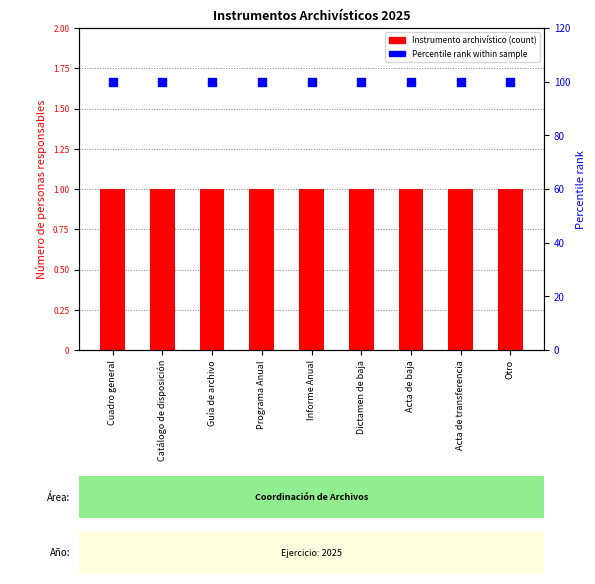

Which series has the largest Y range (max minus min)?

Instrumento archivístico